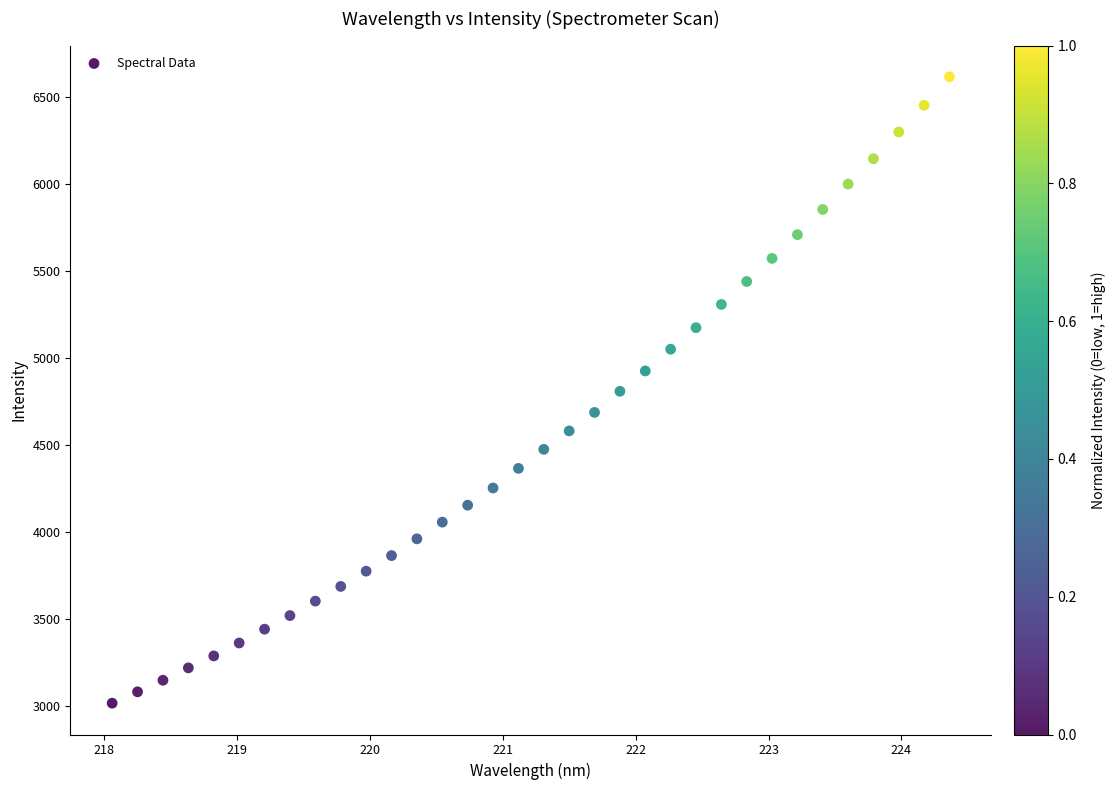

What is the range of X values (max minus min)?

6.3